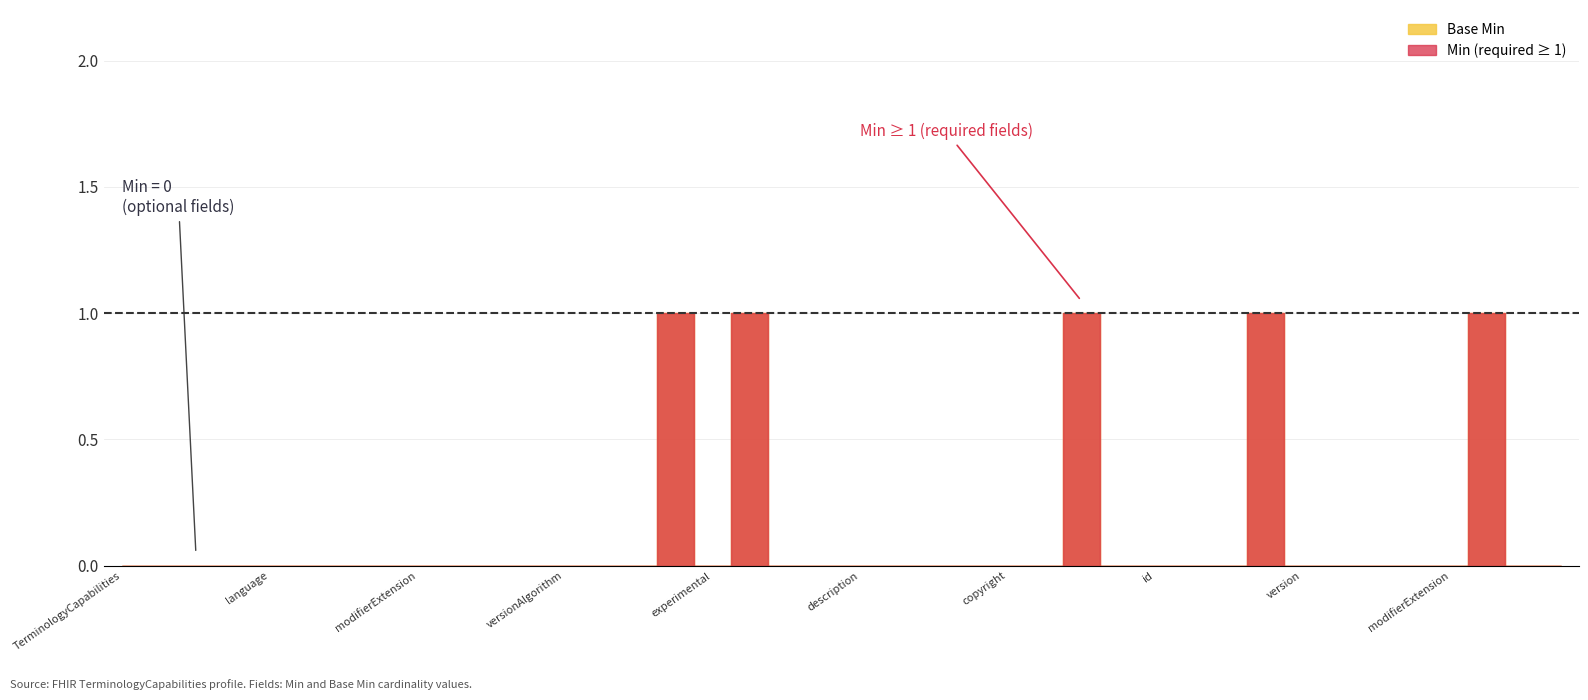

True or false: min_values has a value of 0 at 6.

True